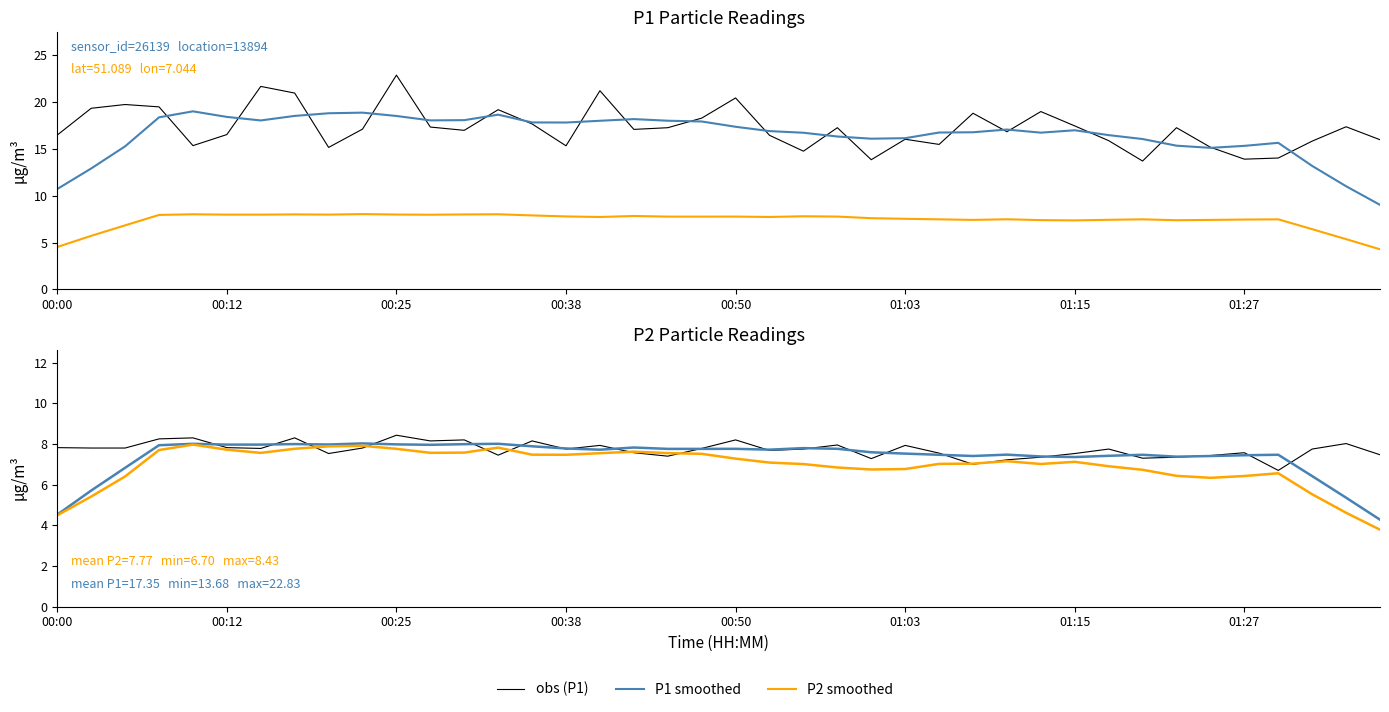

What is the spread (max minus min) of values at 18?

10.6